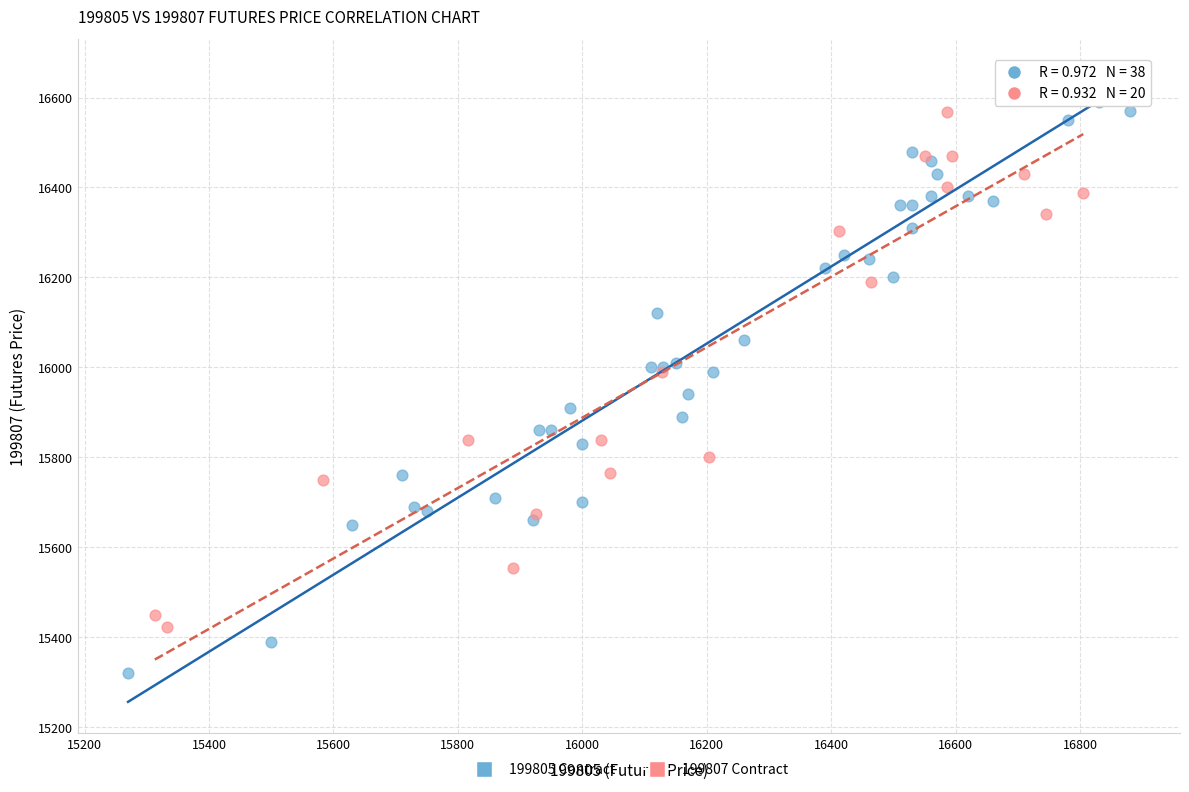

Which series contains the lowest Y value?

199805 Contract